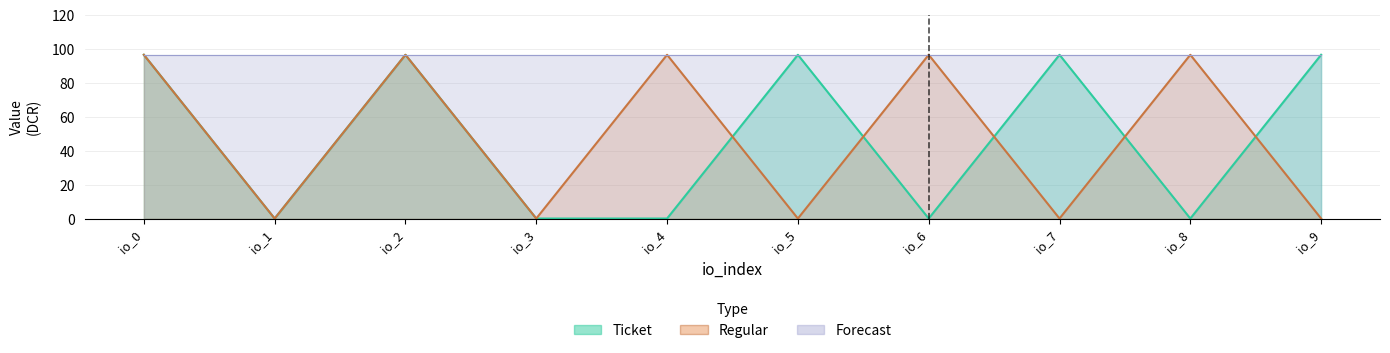

How many interior local peaks does the Ticket series have?

3